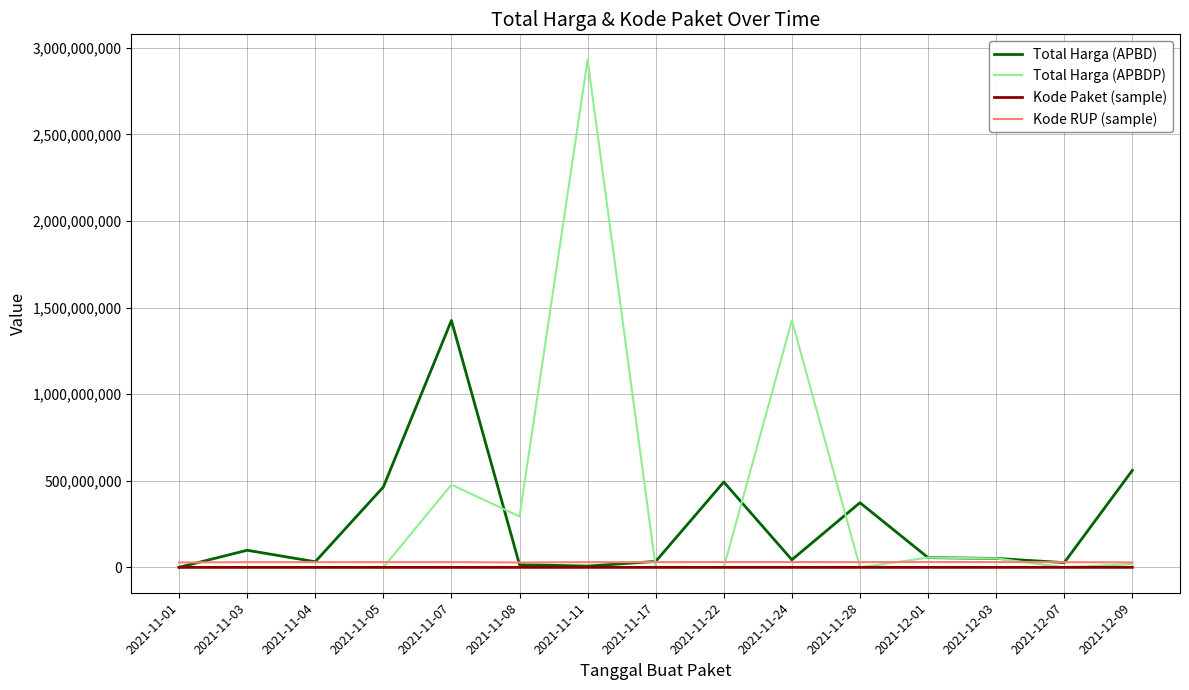

Which series has the largest range (max minus min)?

Total Harga (APBDP)